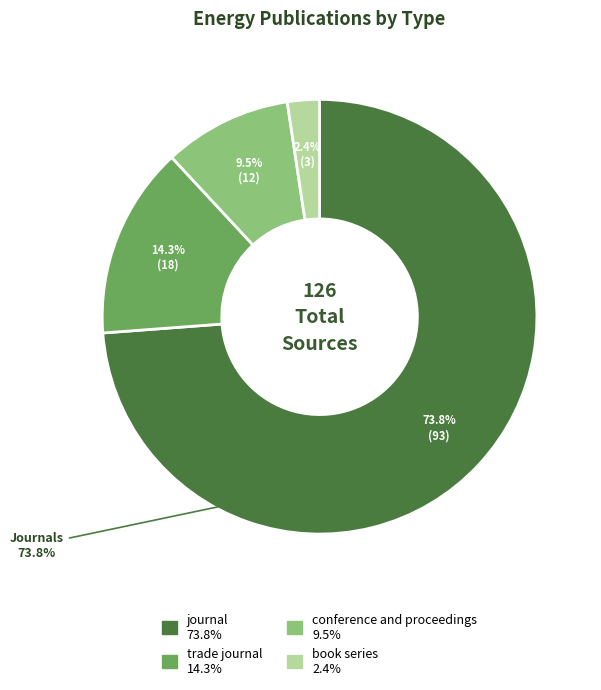

What is the change in value from conference and proceedings to book series?

-9